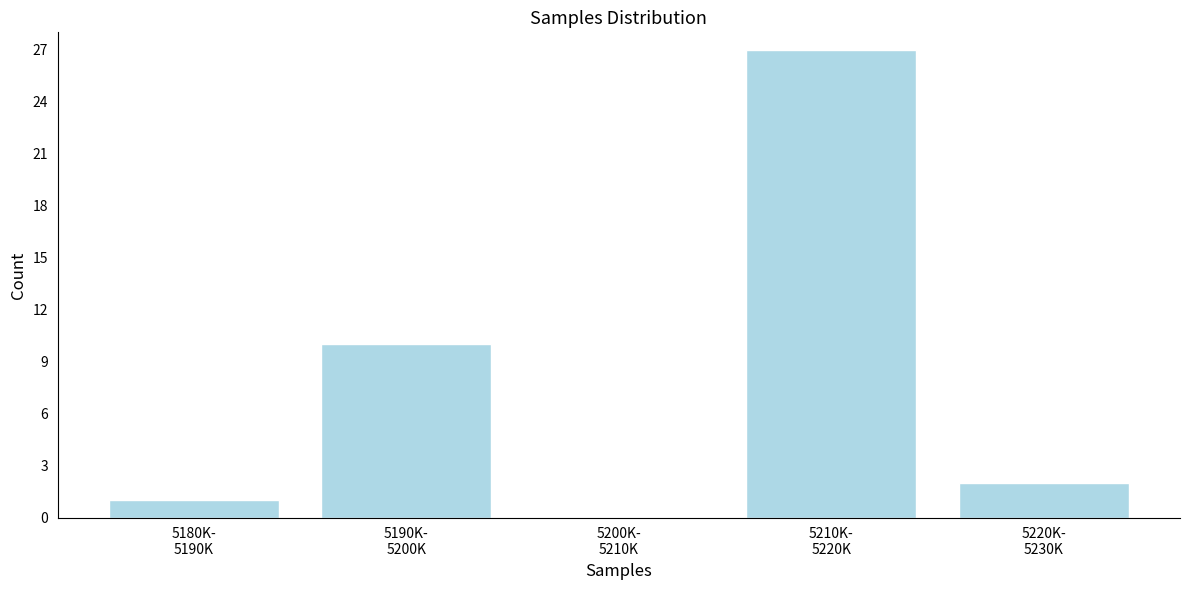

What is the maximum value shown in the chart?

27